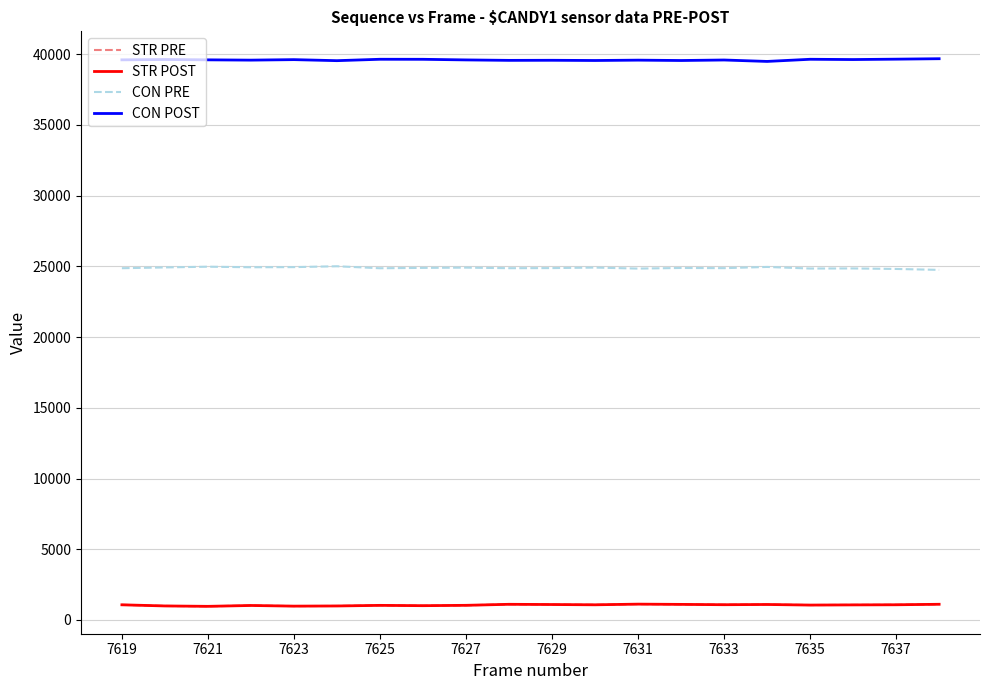

Which series has the largest total across all categories?

CON POST